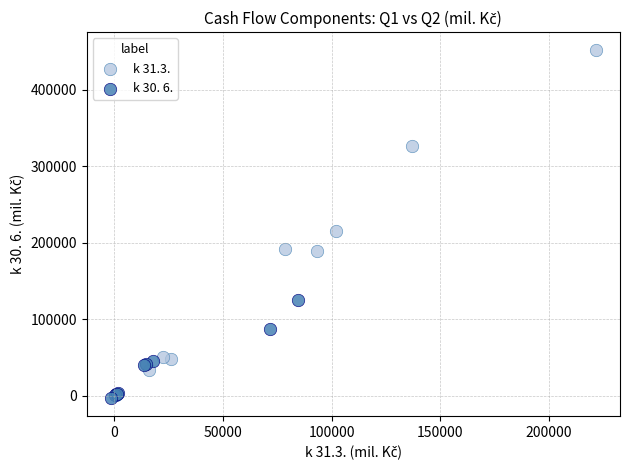

Which series contains the lowest Y value?

k 30. 6.